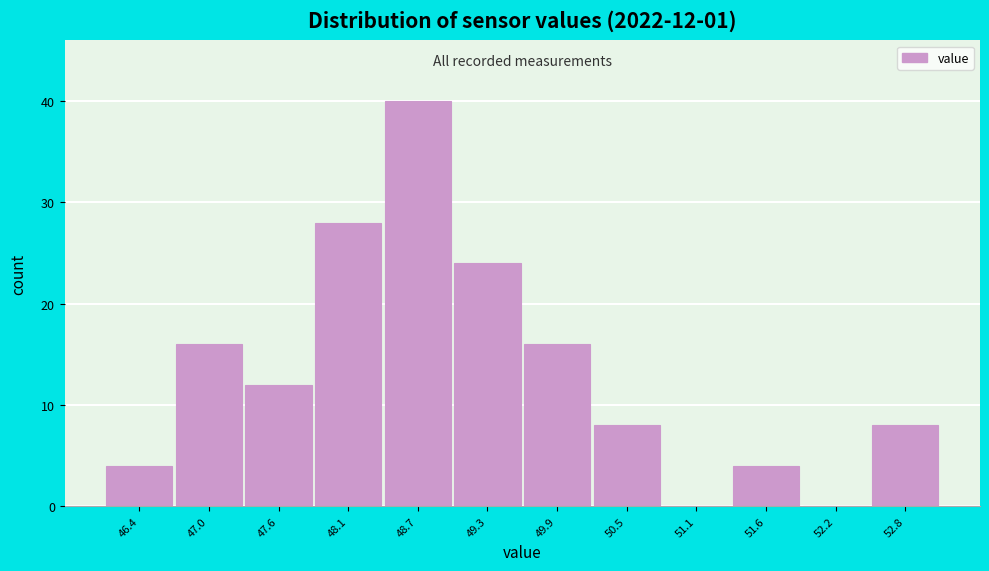

Reading right to left, what are all the values shown in this chart?

52.8=8	52.2=0	51.6=4	51.1=0	50.5=8	49.9=16	49.3=24	48.7=40	48.1=28	47.6=12	47.0=16	46.4=4